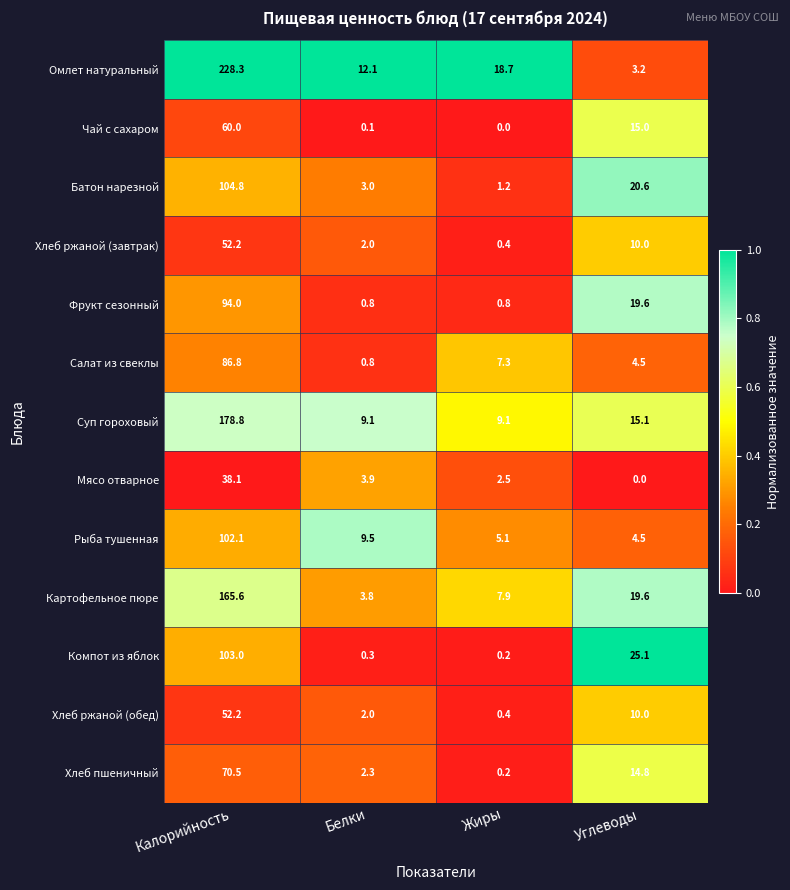

What is the total value across all series at Углеводы?

162.0